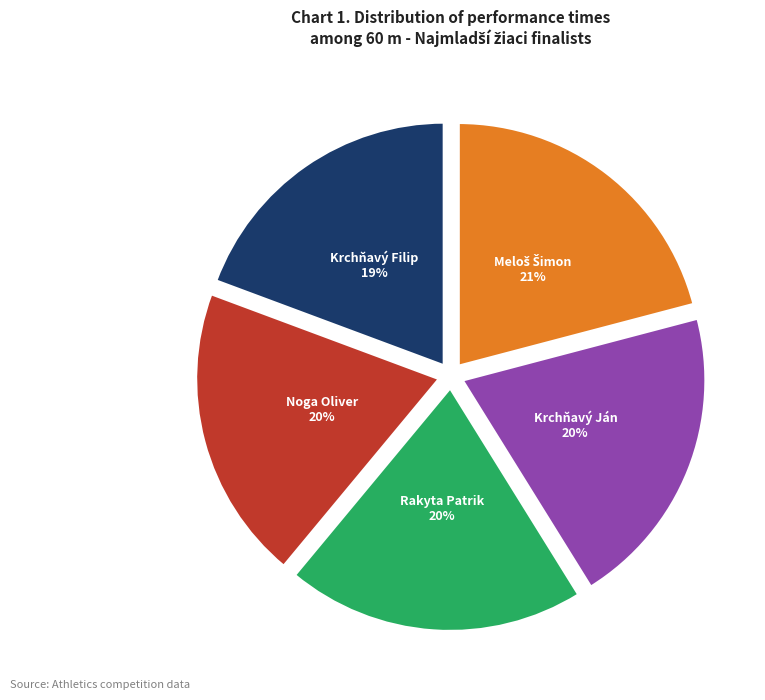

To the nearest percent, what is the average slice percentage?

20%